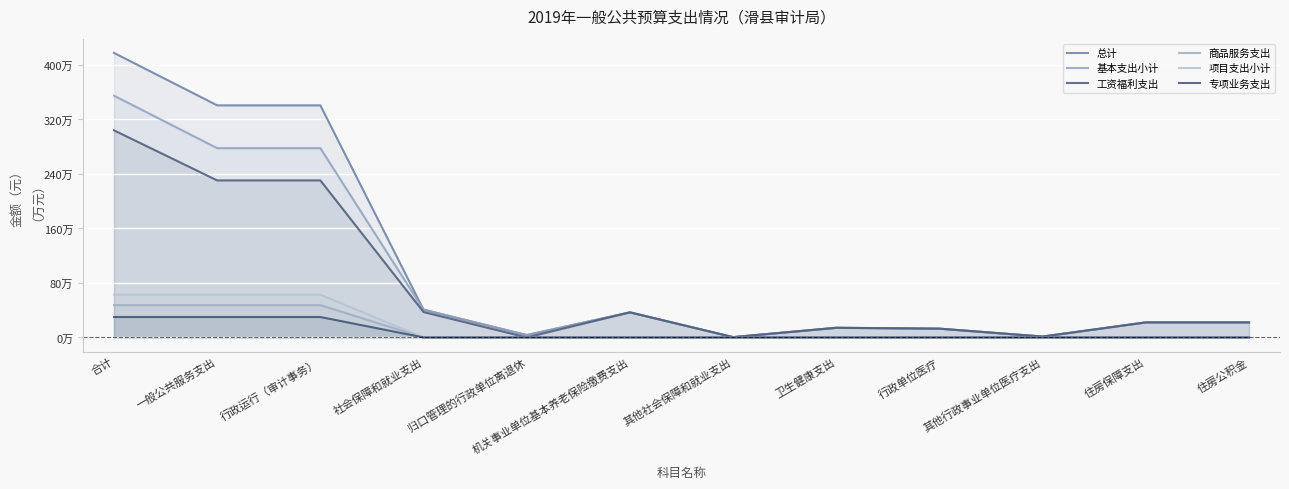

What is the sum of all 工资福利支出 values?

9121272.1